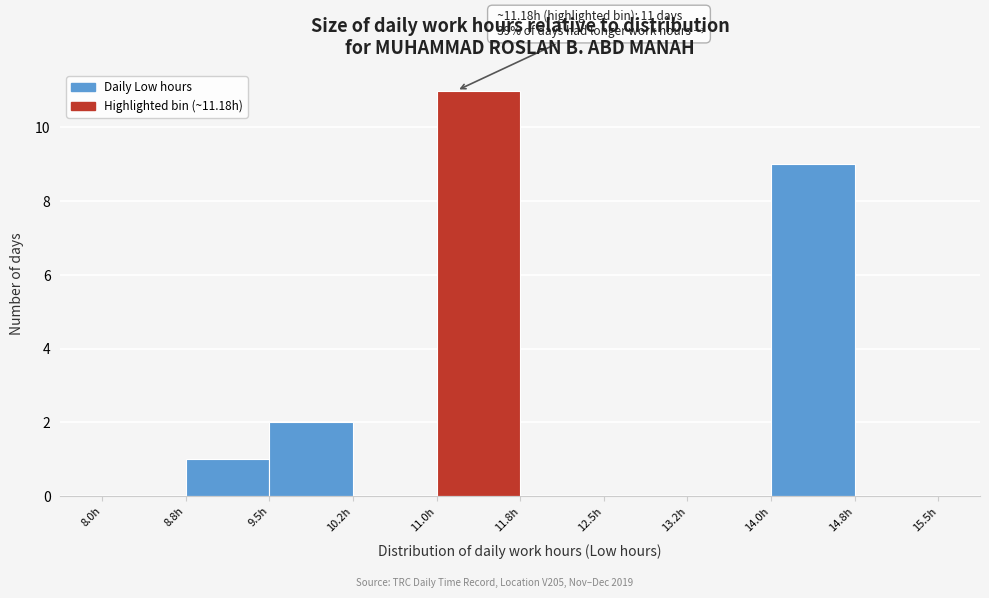

Which range on the x-axis has the tallest bar?

11.00 to 11.75